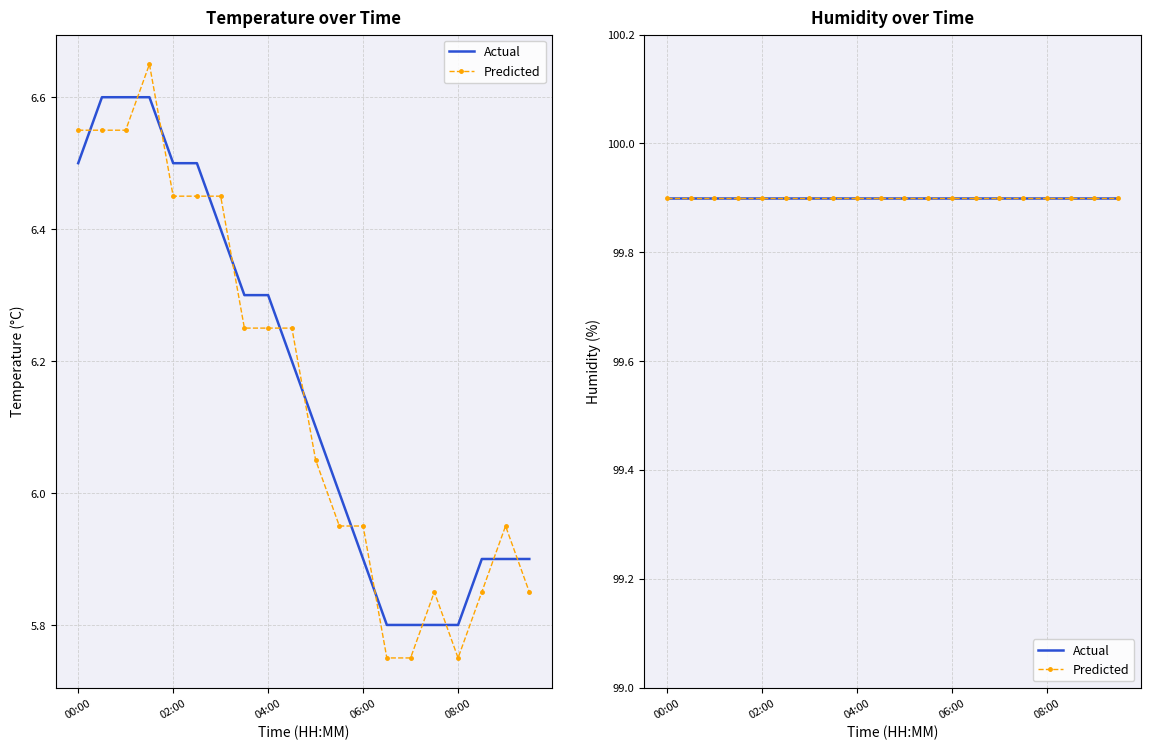

What is the smallest value displayed?

5.8